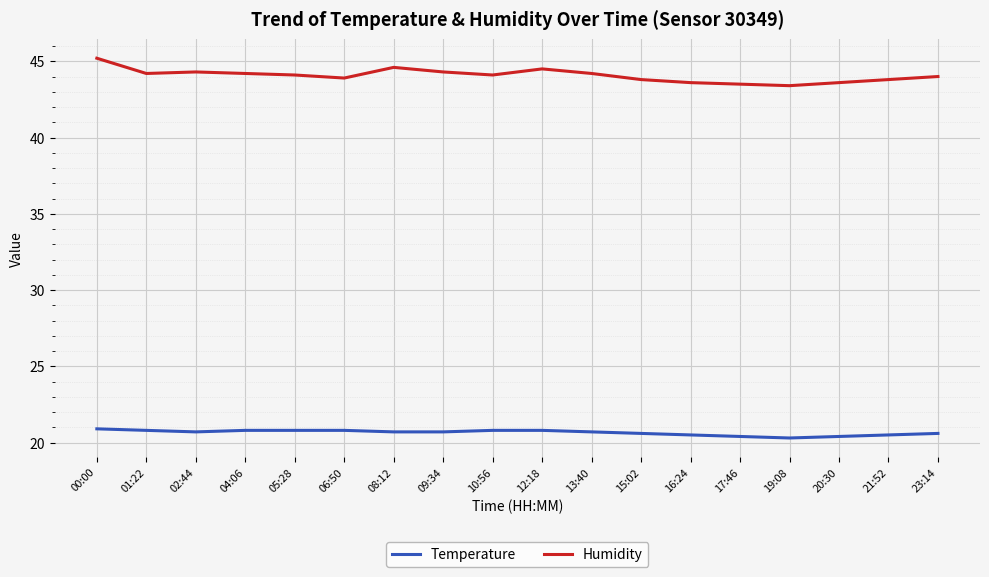

How many lines are shown in the chart?

2